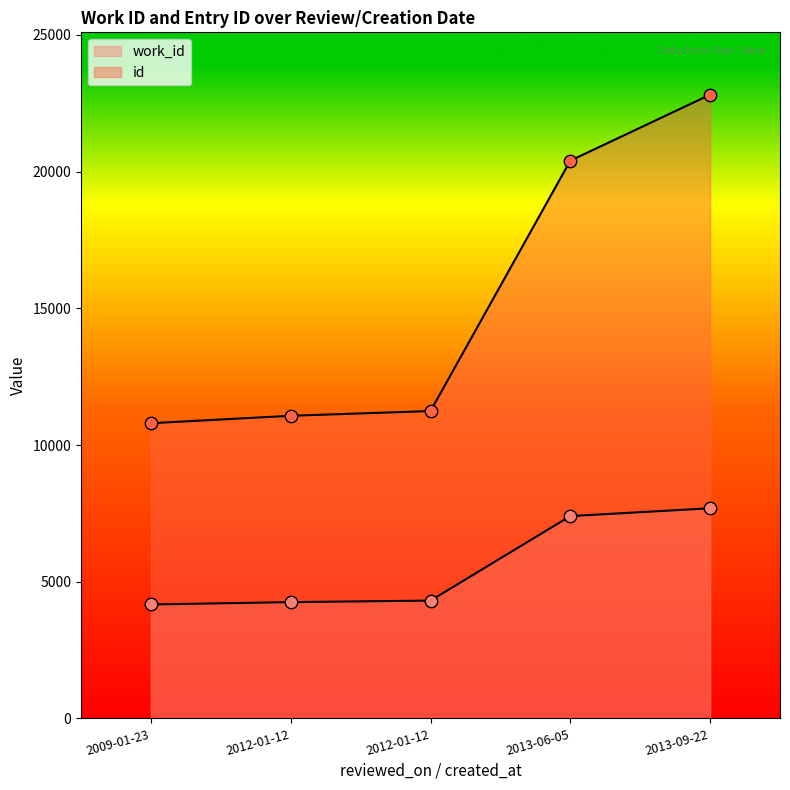

Which series has the widest spread of Y values?

id